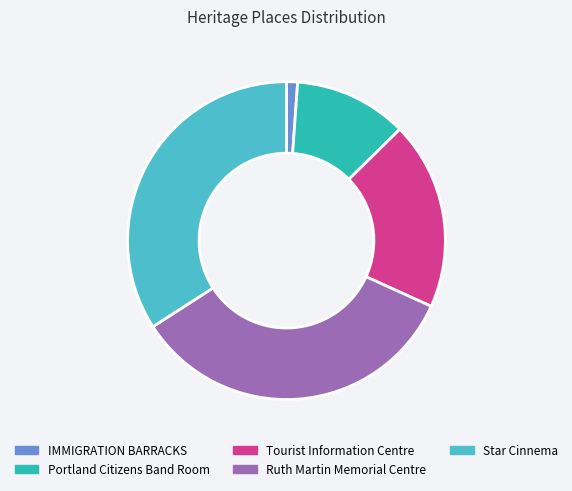

Do Ruth Martin Memorial Centre and Tourist Information Centre together represent more than half of the pie?

Yes